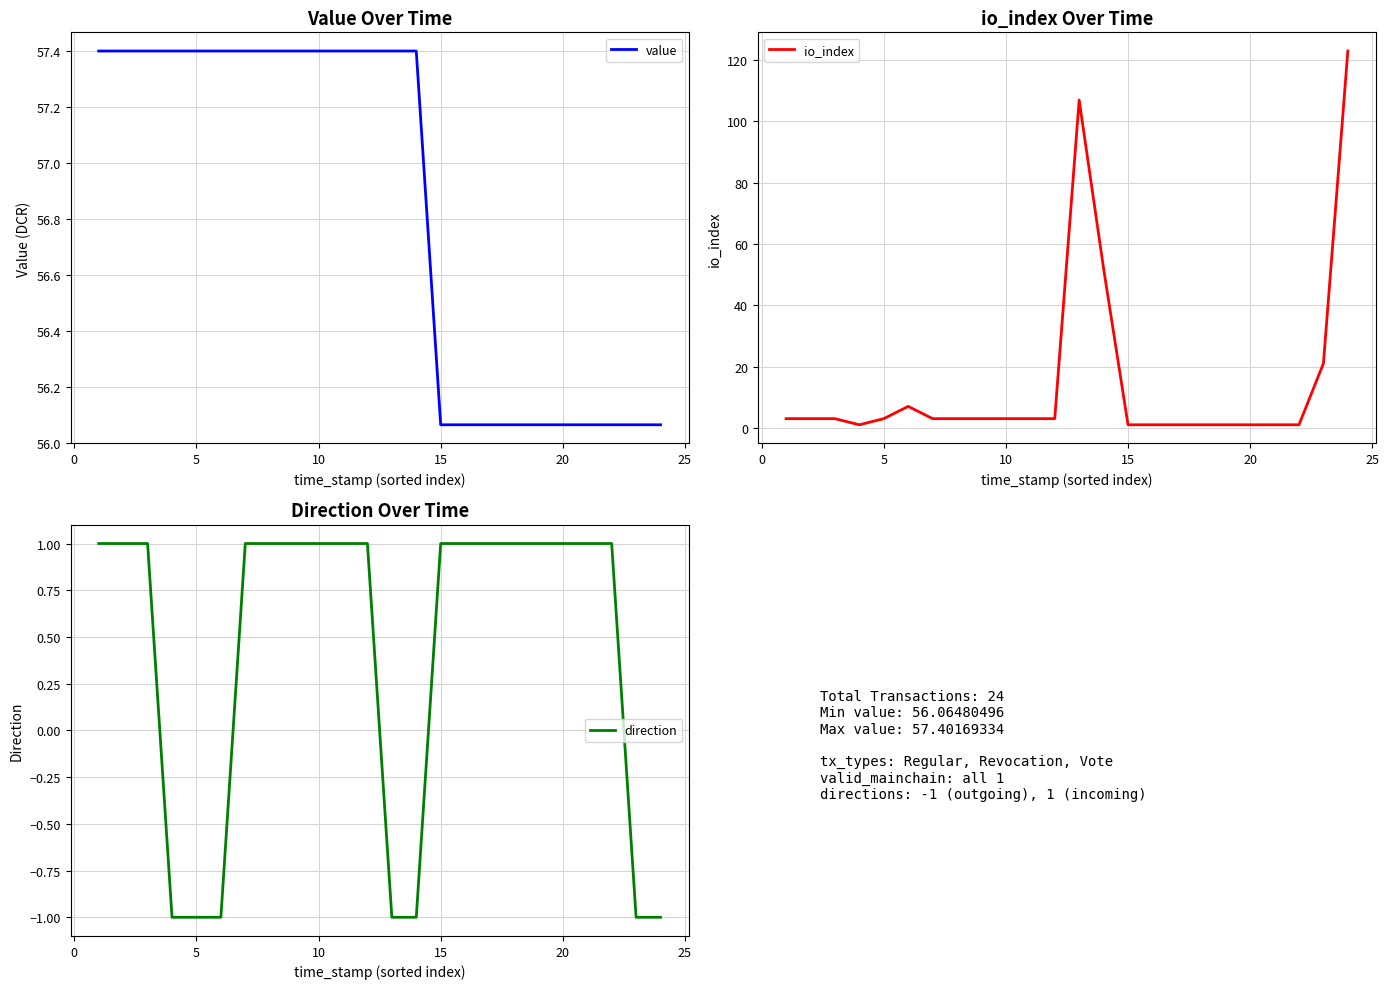

Rank the series by their average value, from highest to lowest.

value, io_index, direction